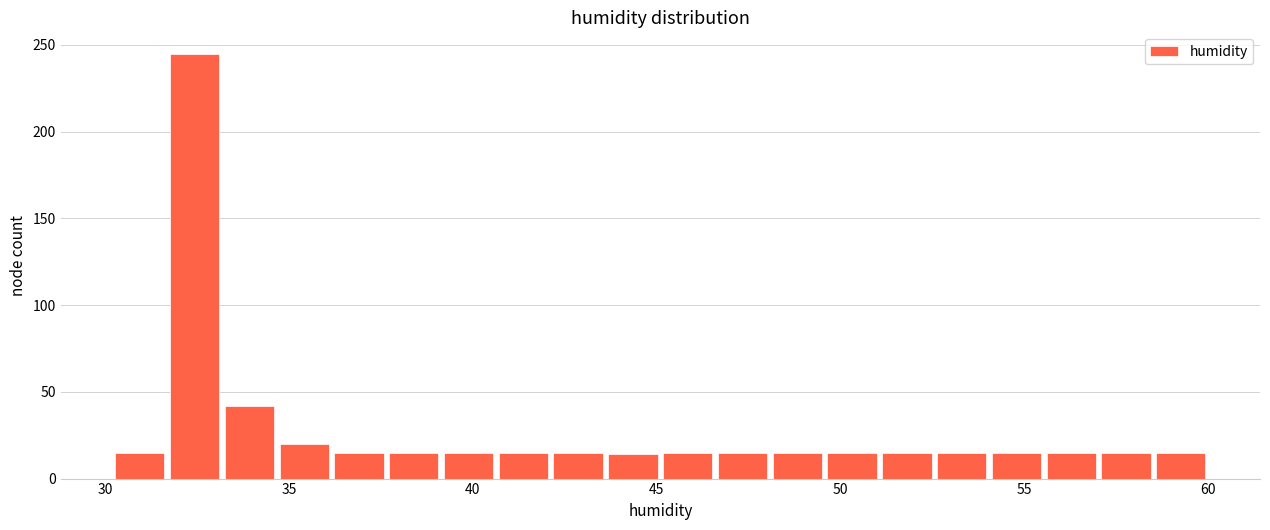

Around what value on the x-axis is the tallest bar? Give the approximate position of its centre, as read against the axis.

32.5